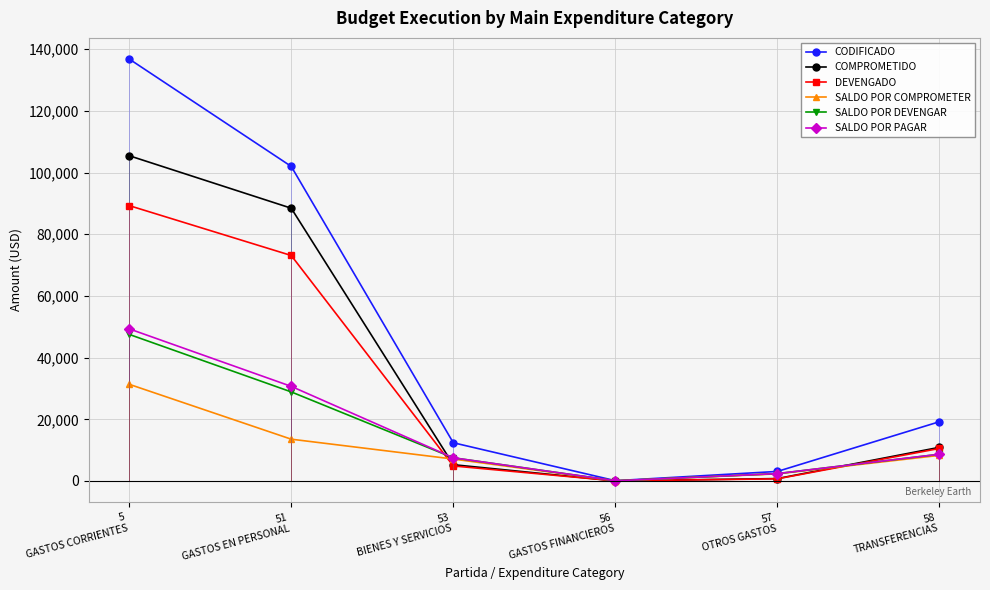

Which series has the largest total across all categories?

CODIFICADO